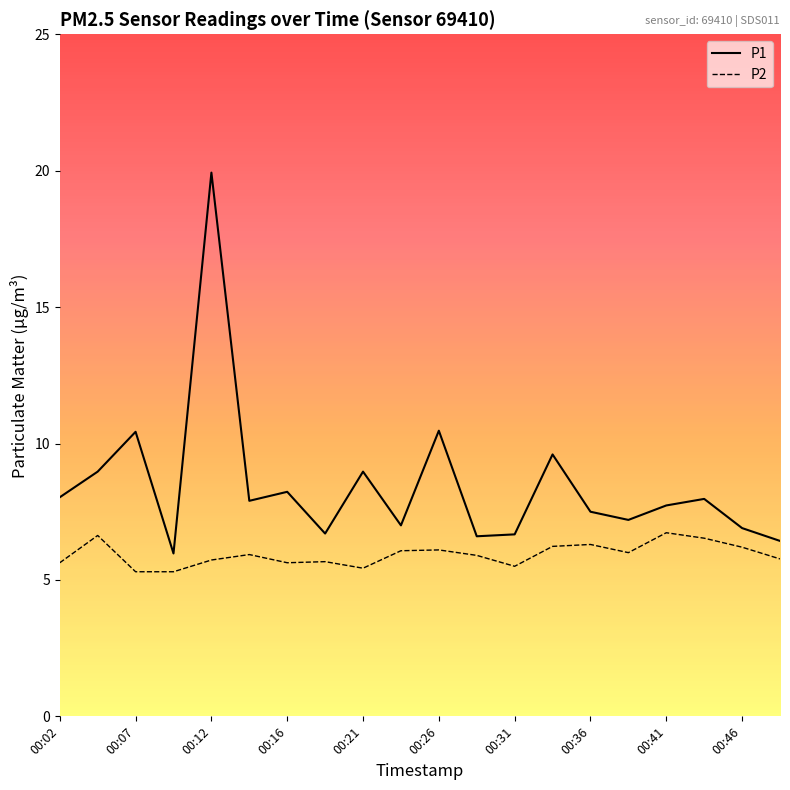

What is the maximum value shown in the chart?

19.9